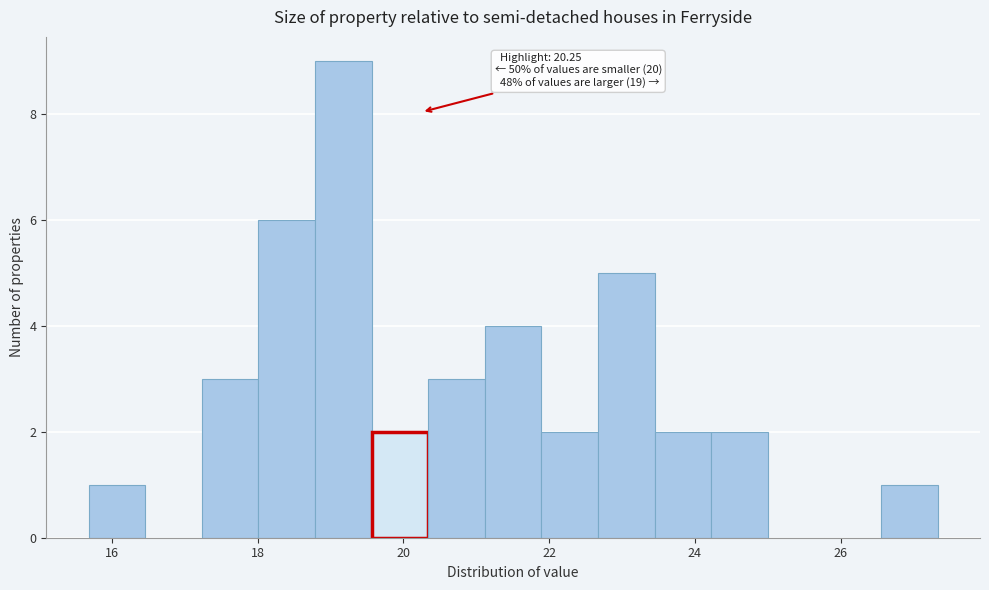

Around what value on the x-axis is the tallest bar? Give the approximate position of its centre, as read against the axis.

19.2